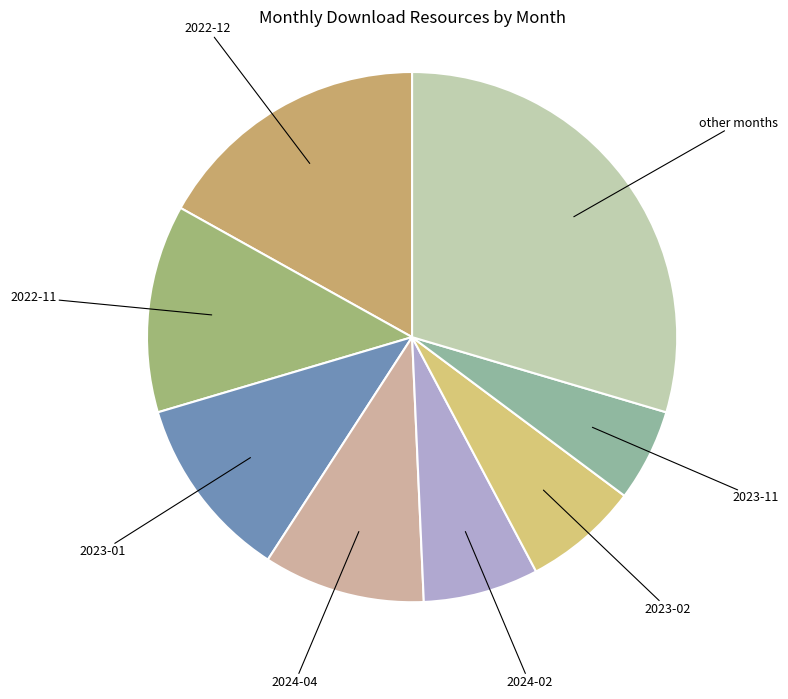

Is there a majority slice in this chart?

No